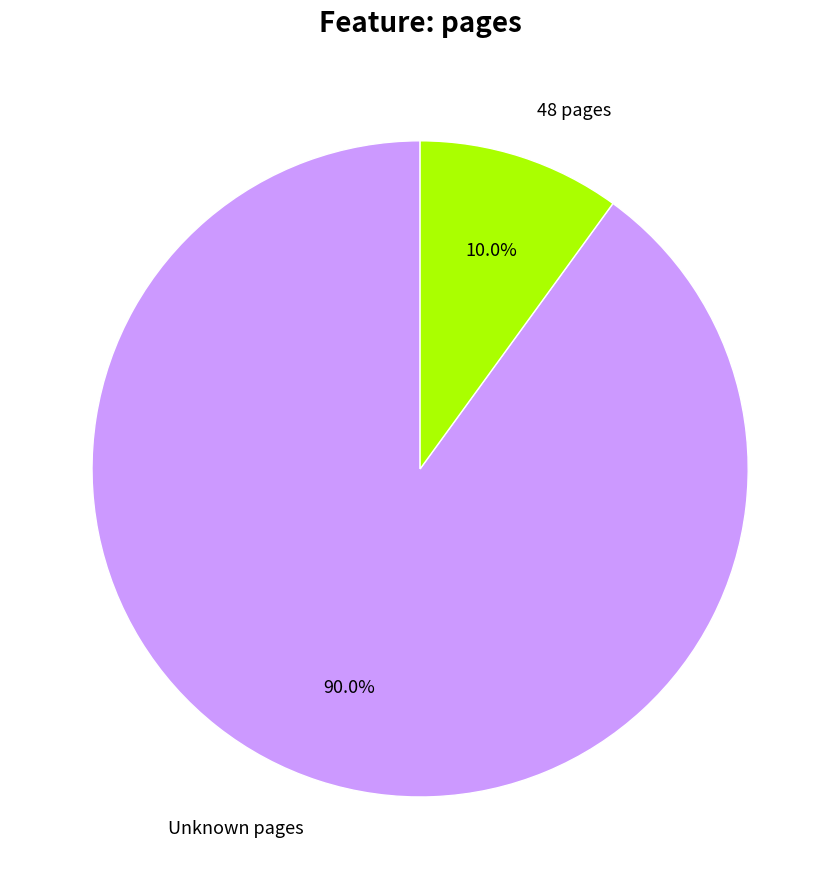

Which category has the biggest portion of the pie?

Unknown pages